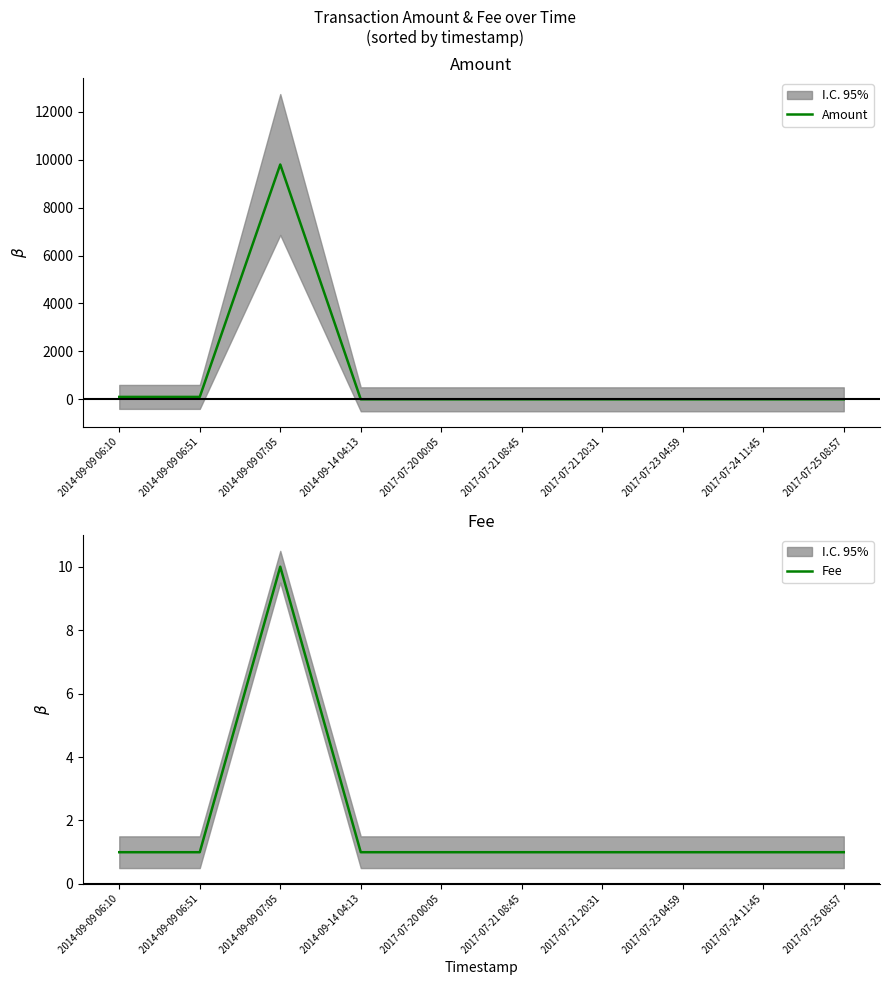

How many lines are shown in the chart?

2